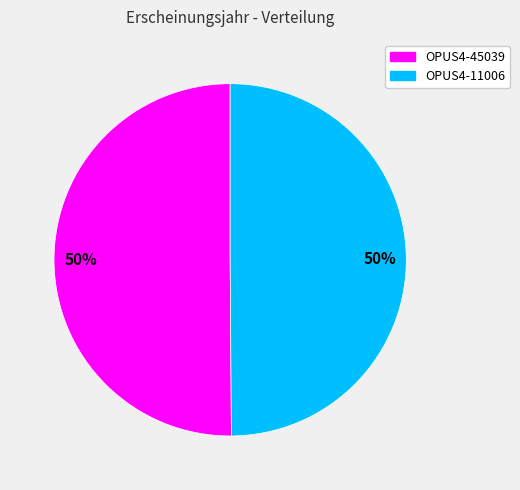

What percentage is the OPUS4-45039 slice, to the nearest percent?

50%